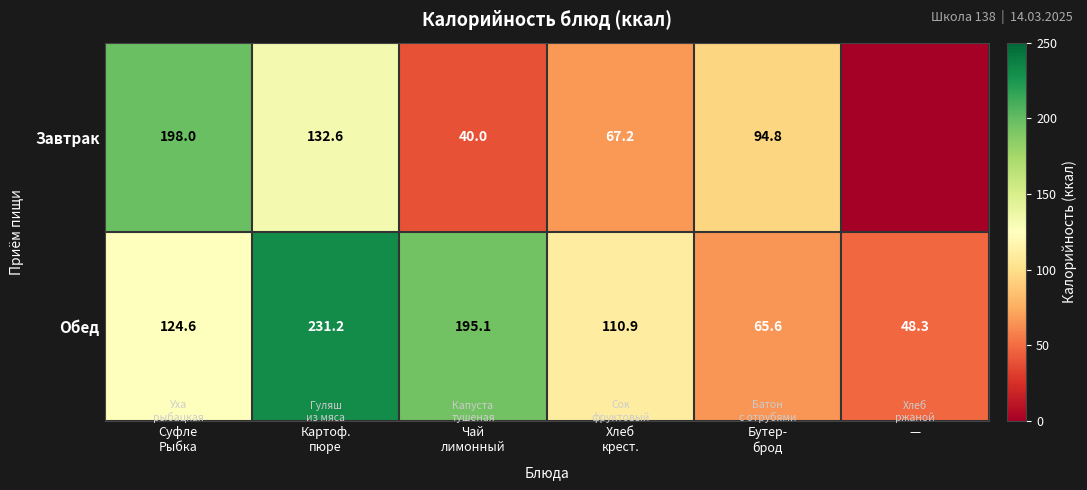

What value does the Обед series have at —?

48.3